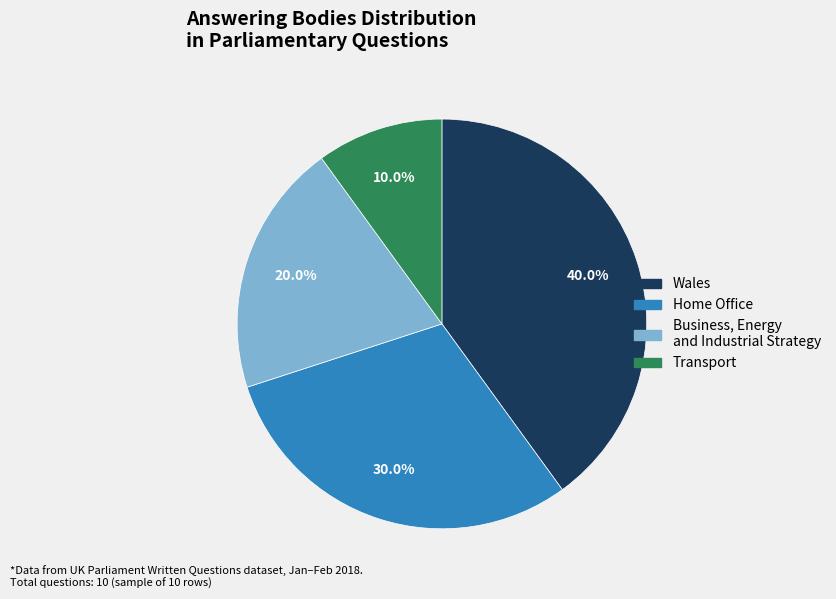

Does any single category account for the majority?

No